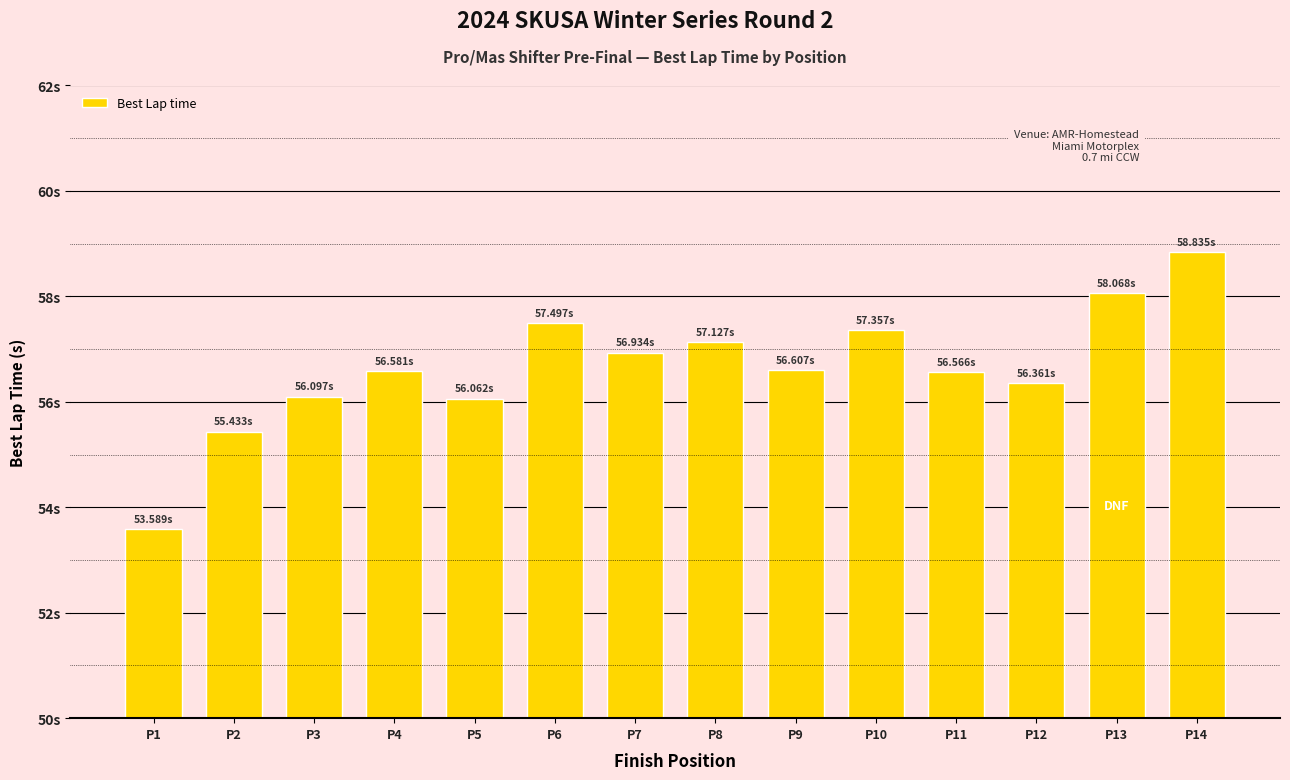

Which has a higher value, P14 or P11?

P14